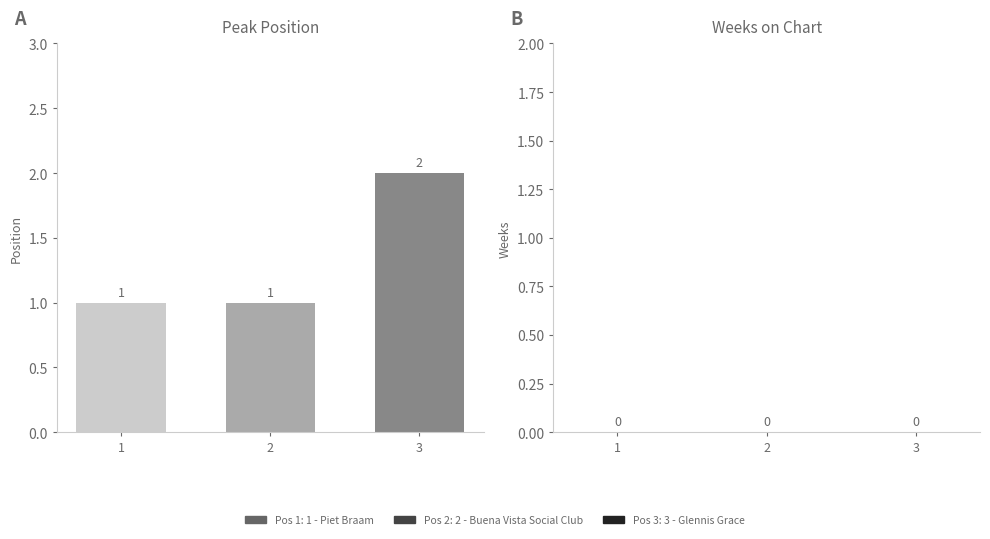

Rank the categories by Weeks on Chart value from highest to lowest.

1 - Piet Braam, 2 - Buena Vista Social Club, 3 - Glennis Grace